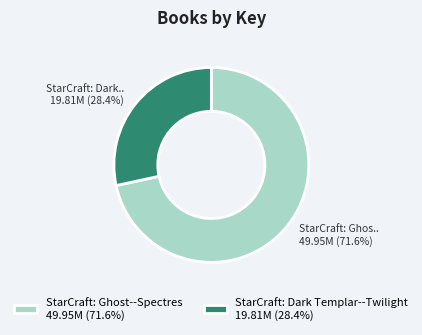

Which slice represents more than half of the pie?

StarCraft: Ghost--Spectres